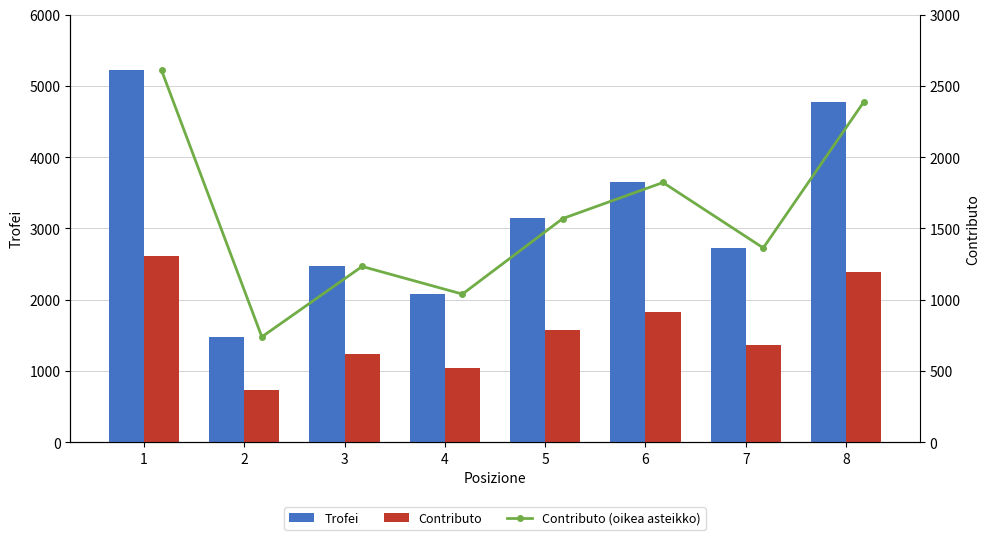

What are all the series names shown in the legend?

Trofei, Contributo, Contributo (oikea asteikko)